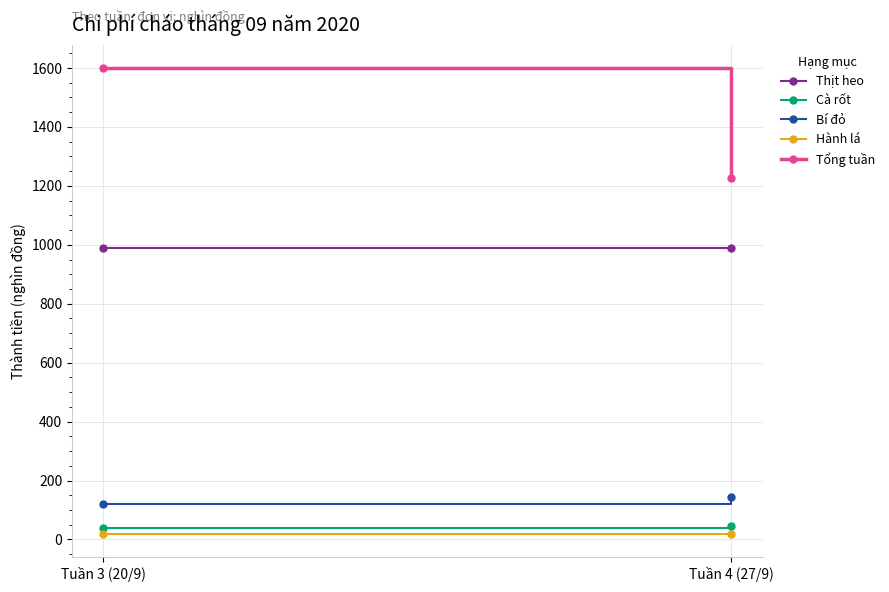

What is the spread (max minus min) of values at Tuần 4 (27/9)?

1208